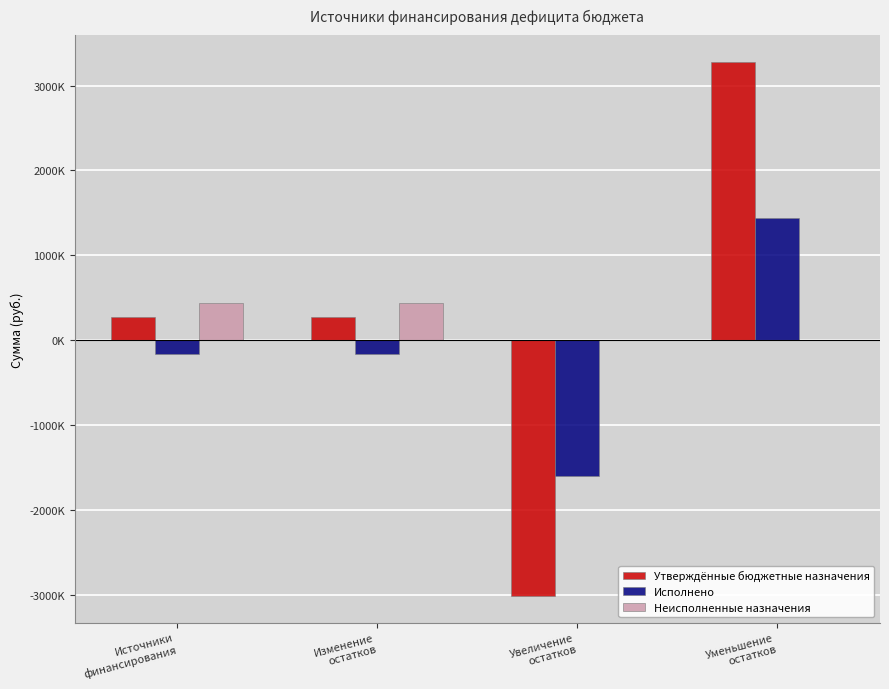

What is the value of the Утверждённые бюджетные назначения bar at the 2nd from the left?

267082.0